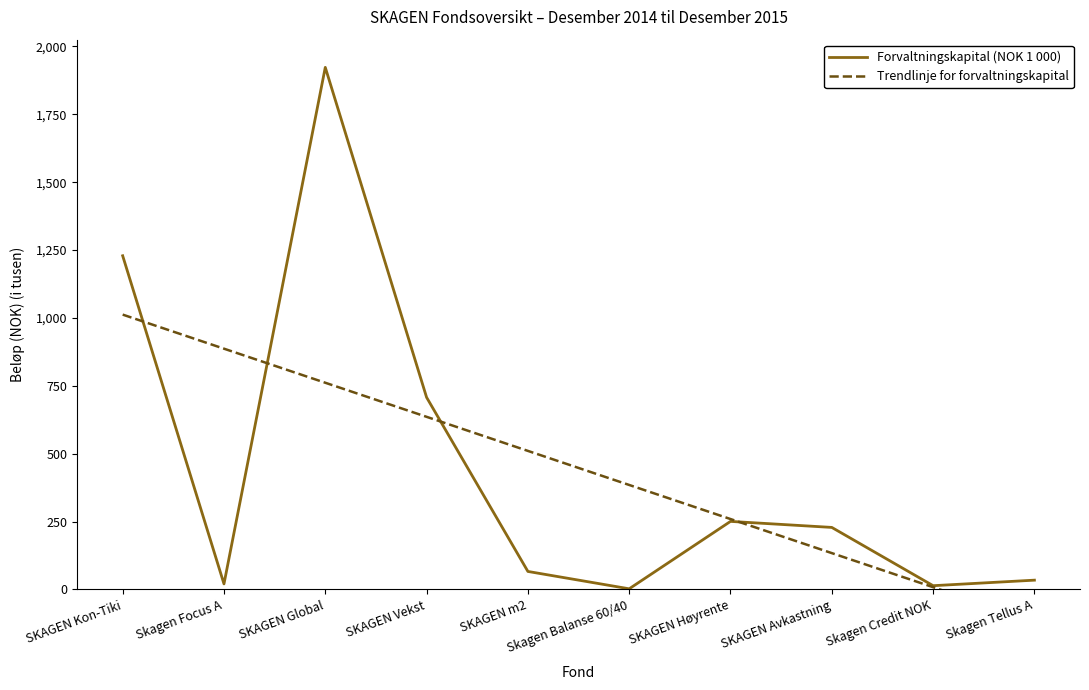

How many negative values does the Trendlinje for forvaltningskapital series have?

1